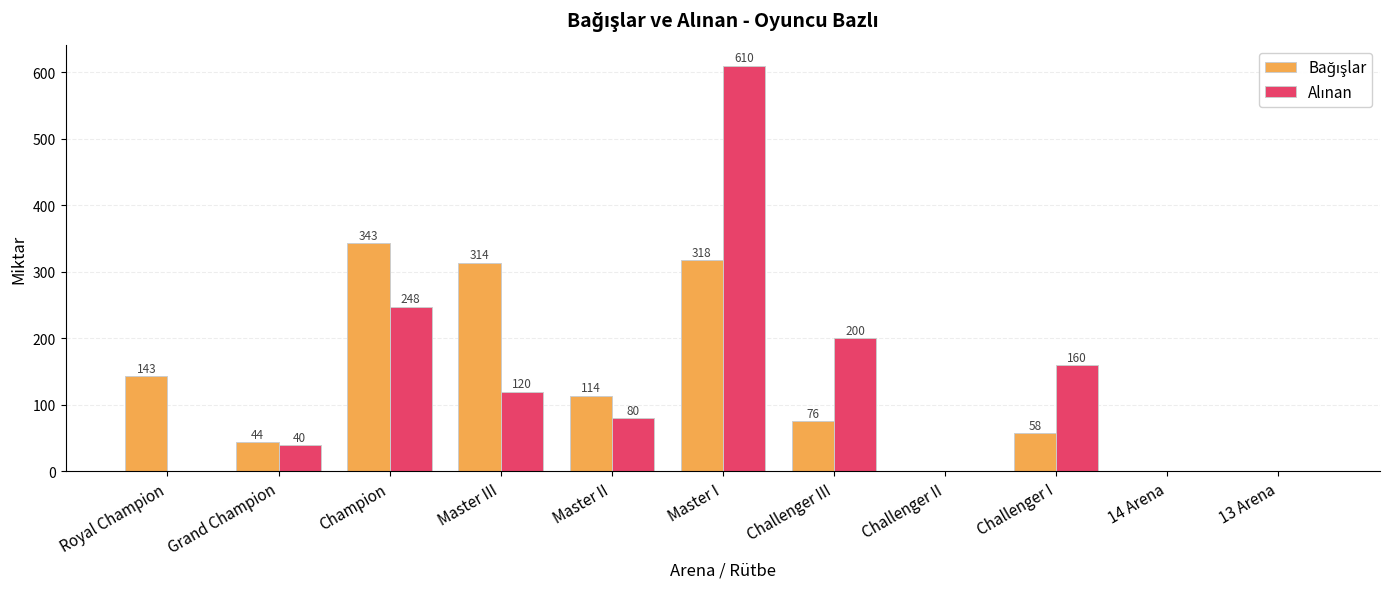

At which category is the sum across all series the highest?

Master I